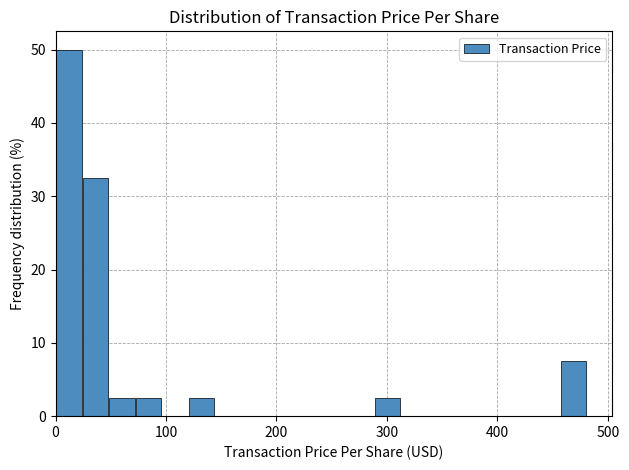

Read against the x-axis, roughly where is the centre of the tallest bar?

10